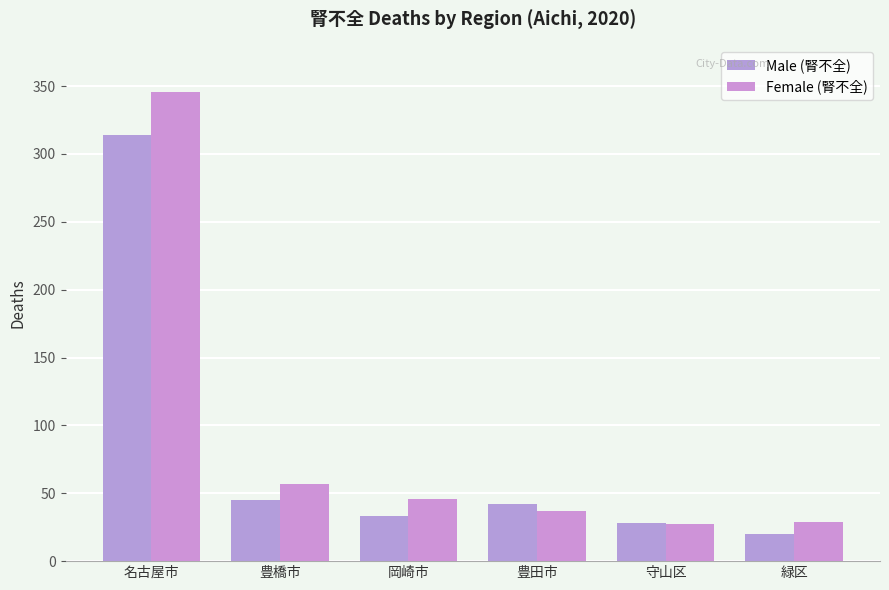

Which series changed the most between 豊橋市 and 豊田市?

Female (腎不全)